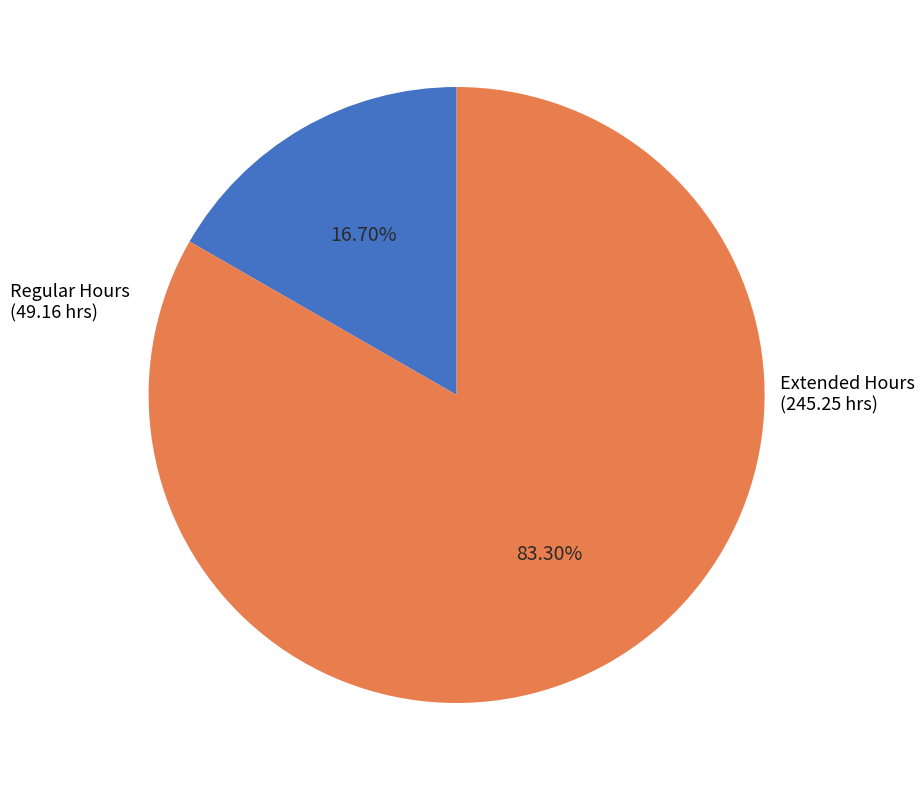

Is there any slice that represents more than half of the pie?

Yes